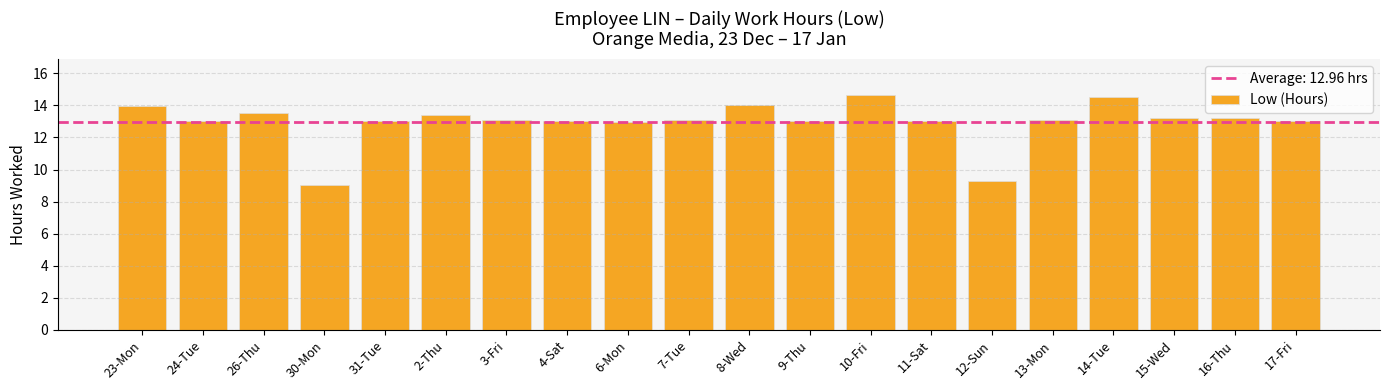

What is the difference between the second highest and minimum values?

5.5